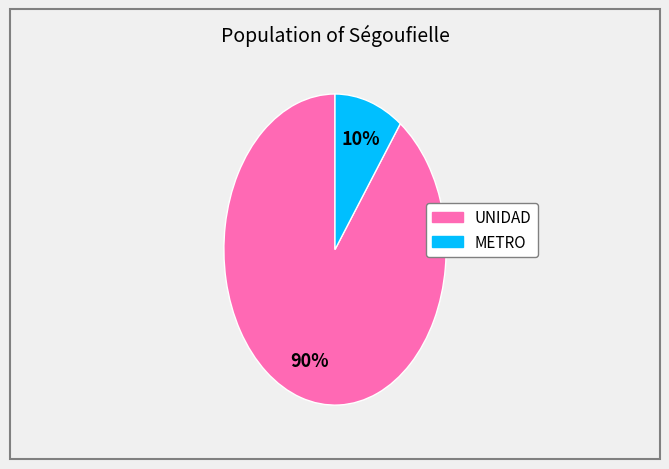

To the nearest percent, what is the average slice percentage?

50%